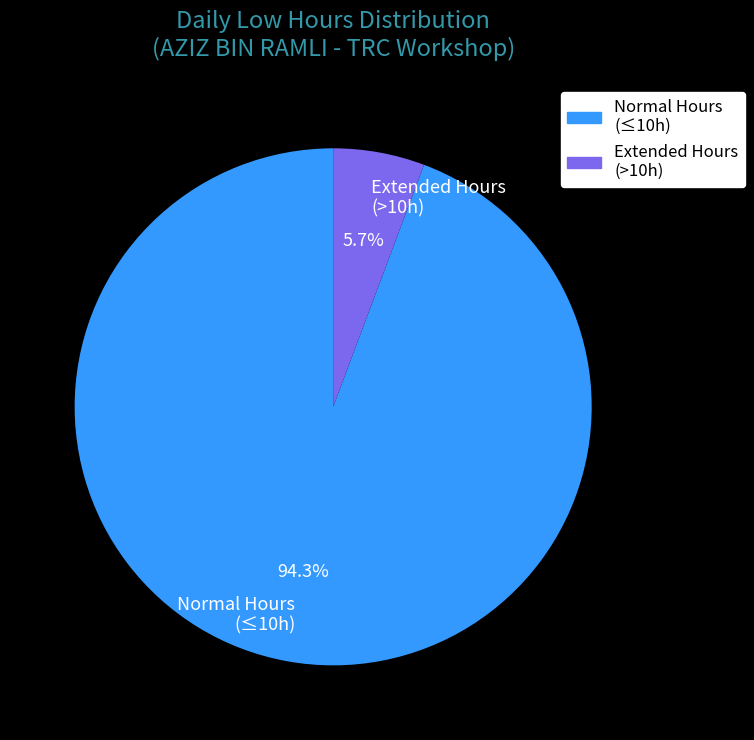

What is the largest slice in the pie chart?

Normal Hours (≤10h)